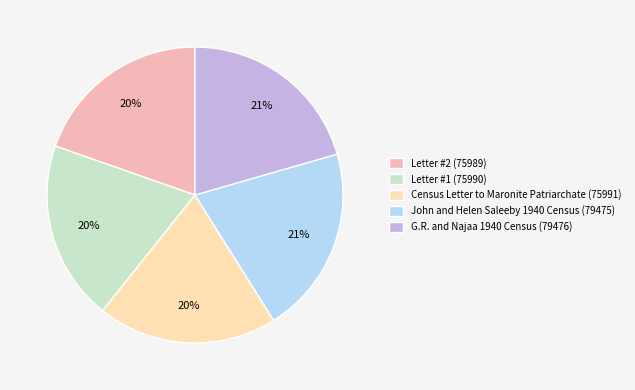

Does any single category account for the majority?

No